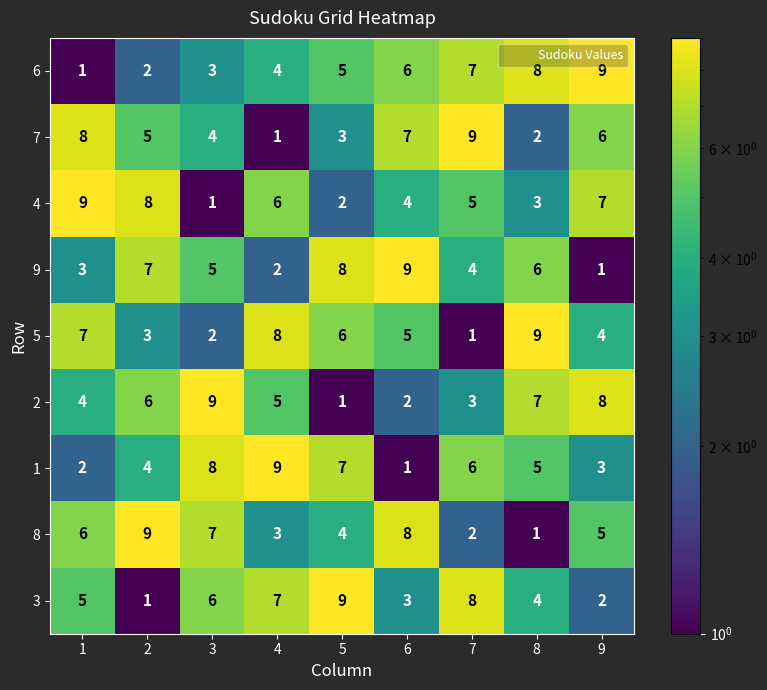

At how many categories does at least one series exceed 2?

9